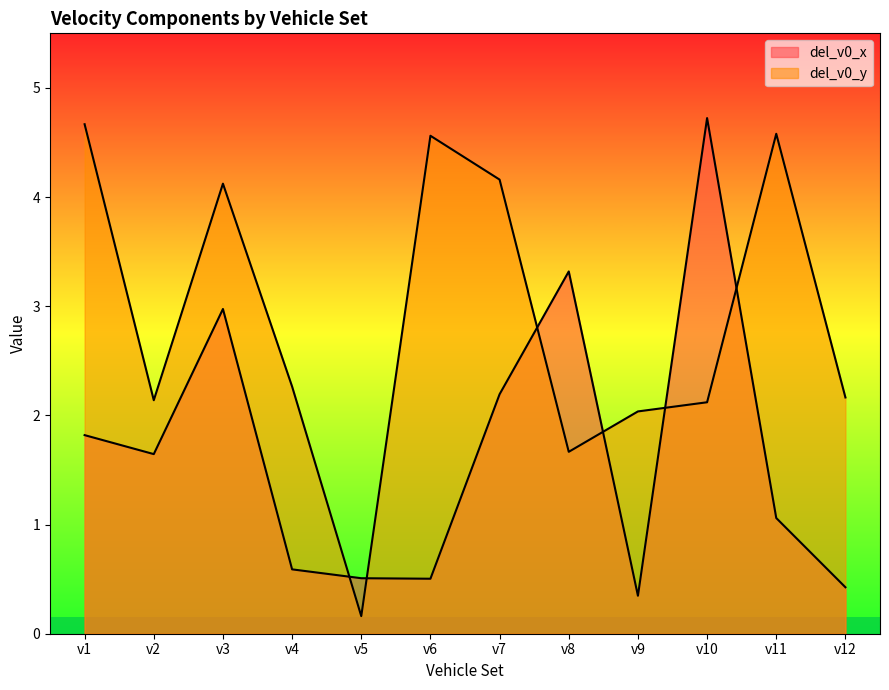

What is the difference between the highest and lowest values at v5?

0.3